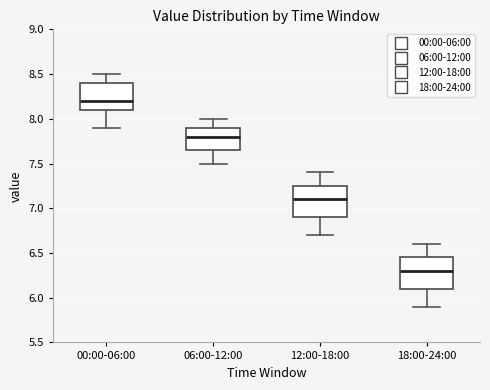

Where does the upper whisker of the box for 06:00-12:00 end on the y-axis? The values are not printed on the chart, so give them approximately, as read against the axis.

8.00